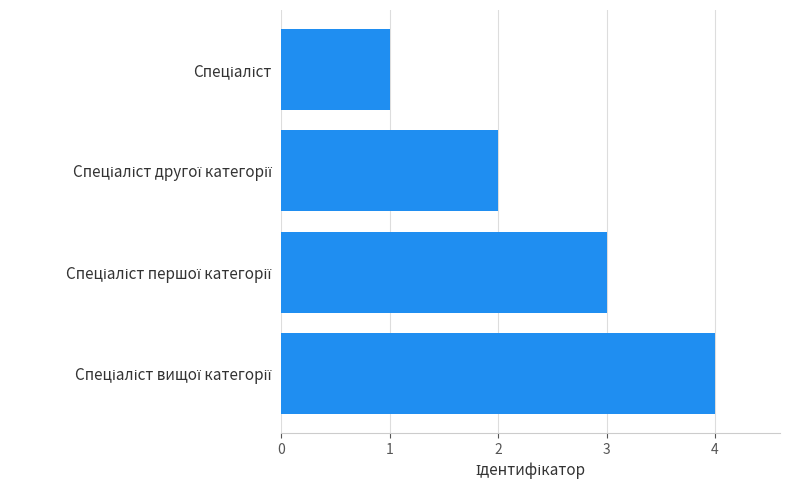

What is the greatest value displayed?

4